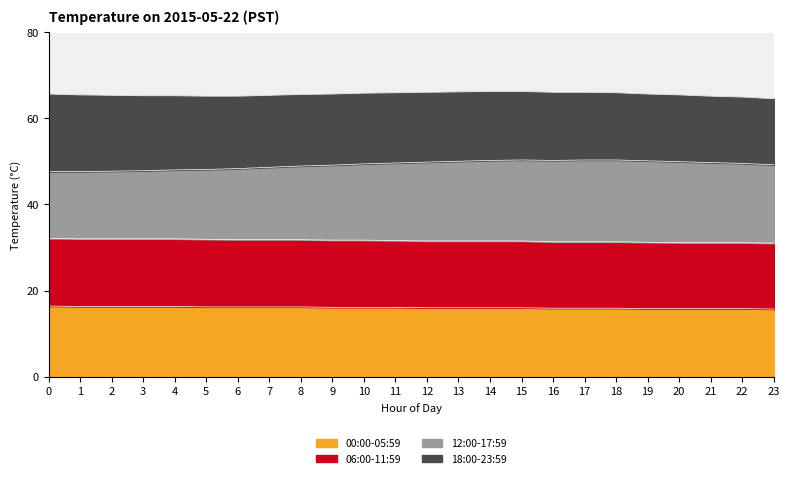

True or false: 12:00-17:59 has more than 2 interior local peaks.

False